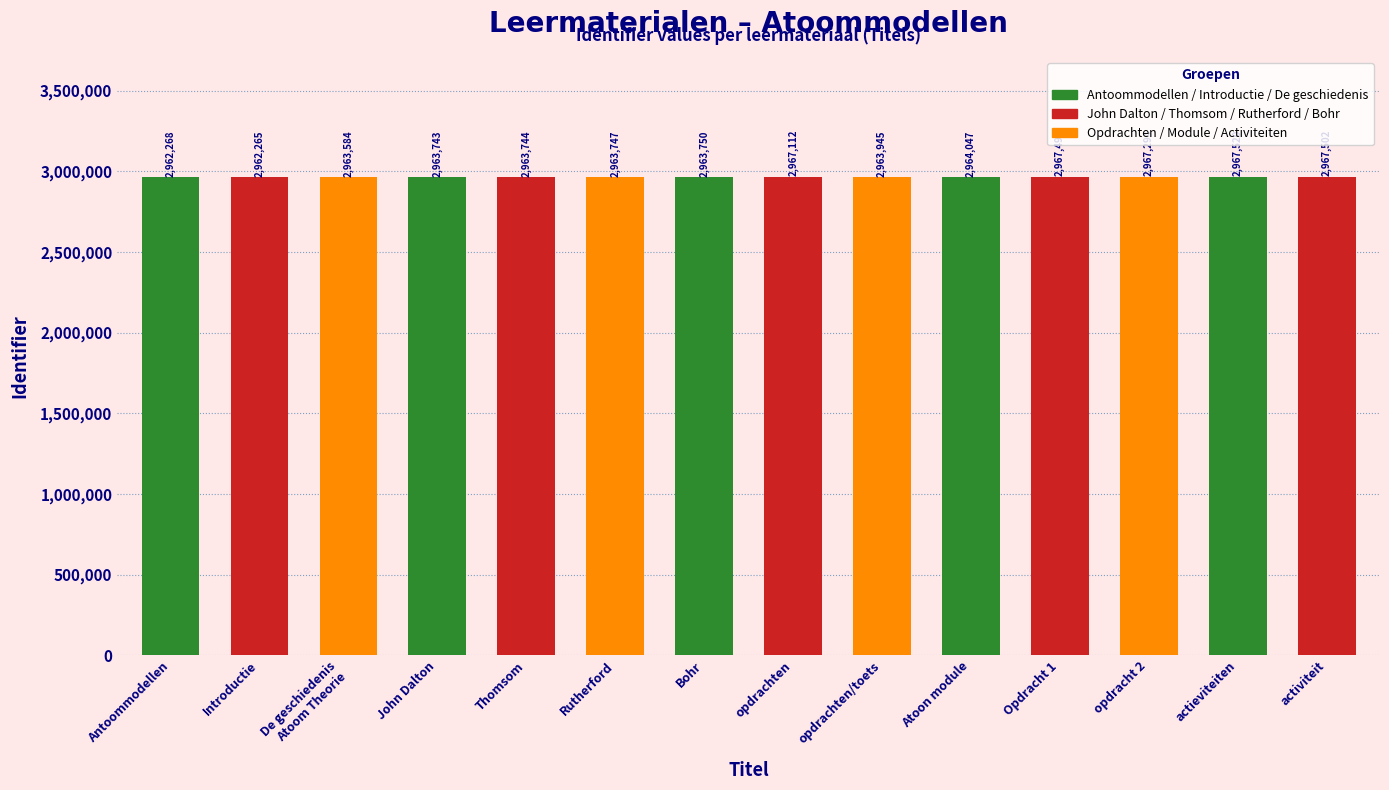

What is the smallest value displayed?

2962265